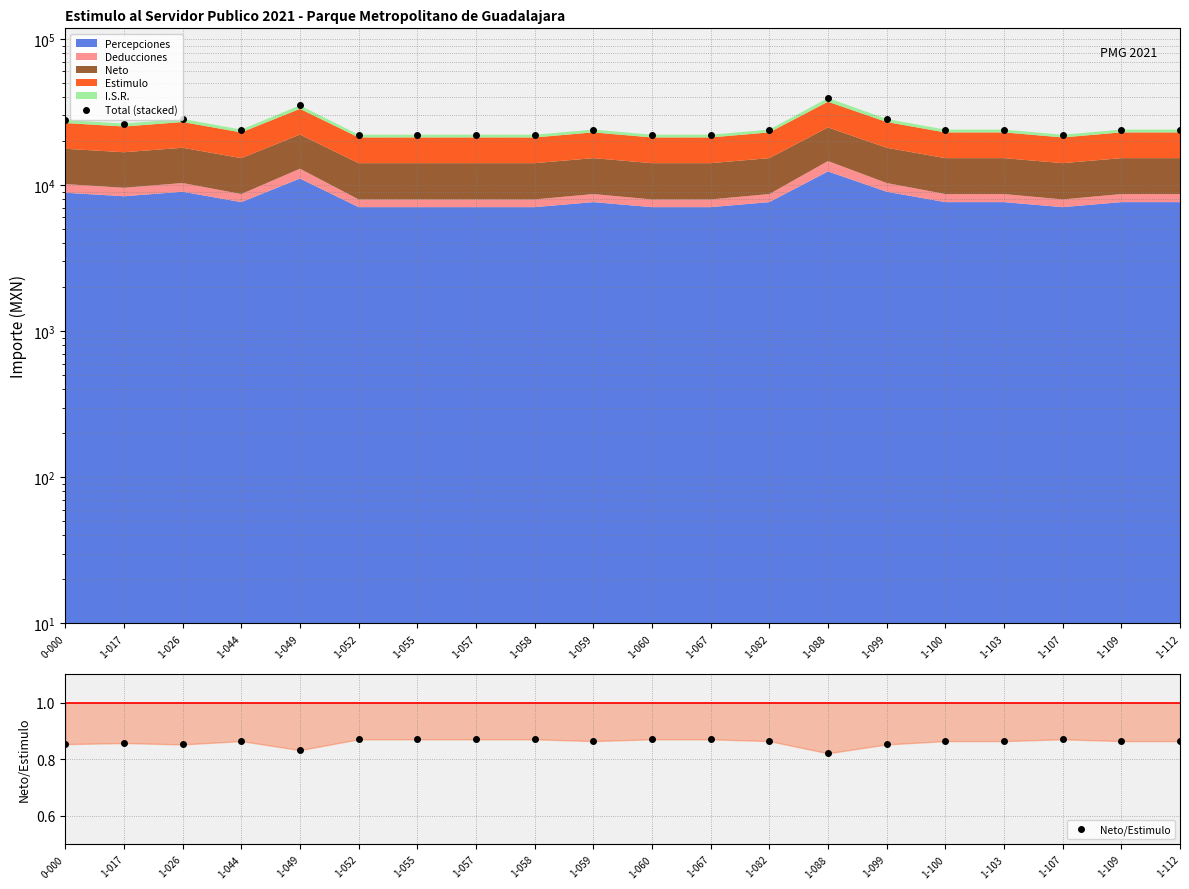

True or false: Neto/Estimulo and Total (stacked) intersect in this chart.

False